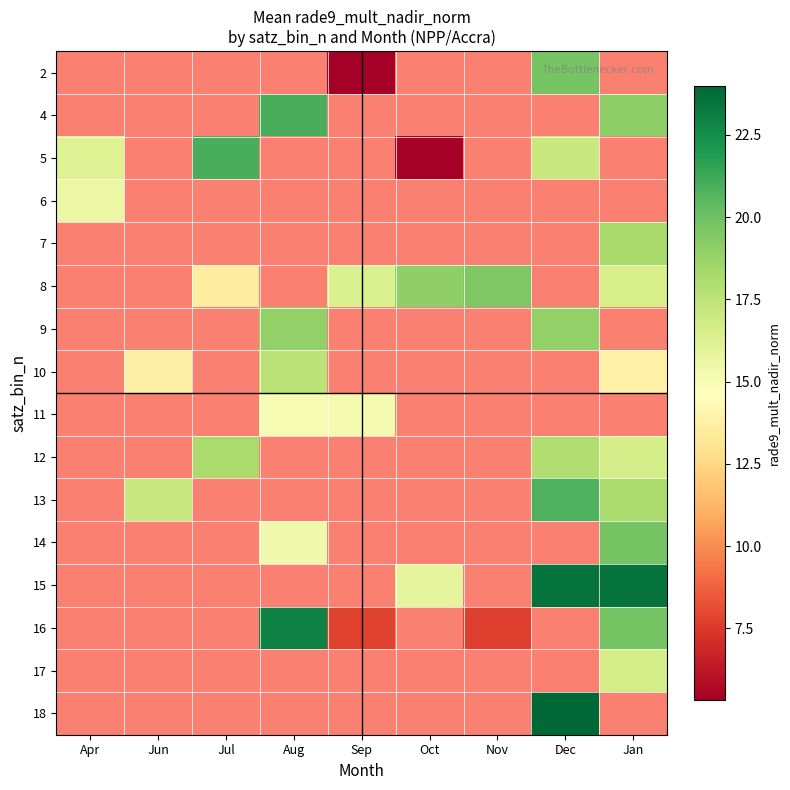

At which category does the chart reach its peak across all series?

Dec